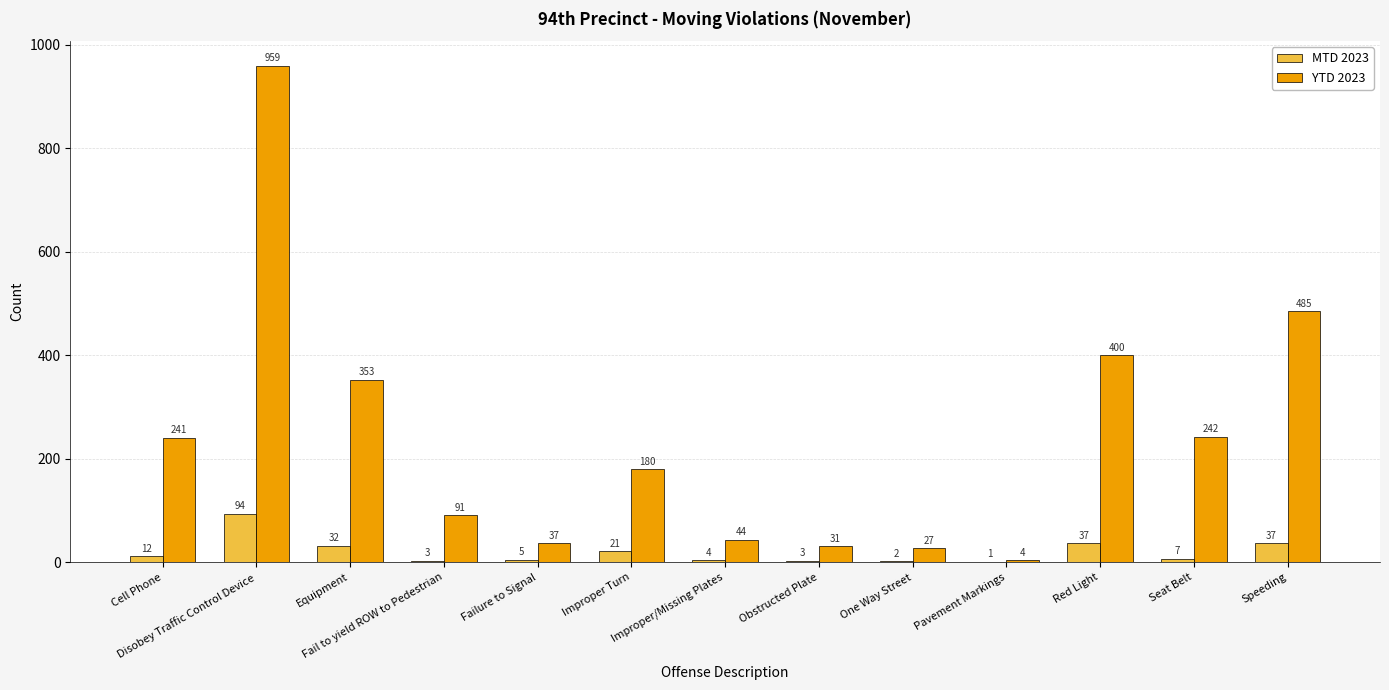

What is the sum of all MTD 2023 values?

258